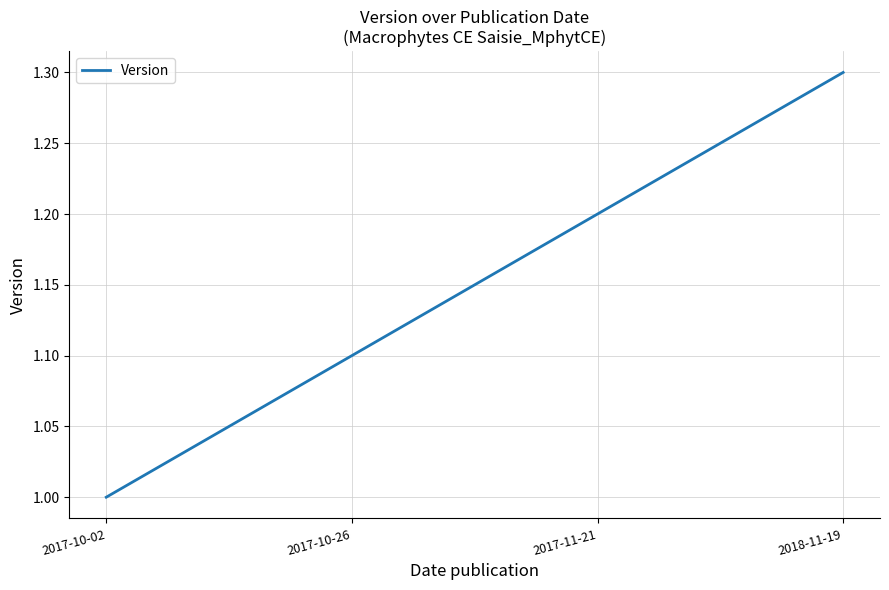

At which category does the chart reach its peak across all series?

2018-11-19